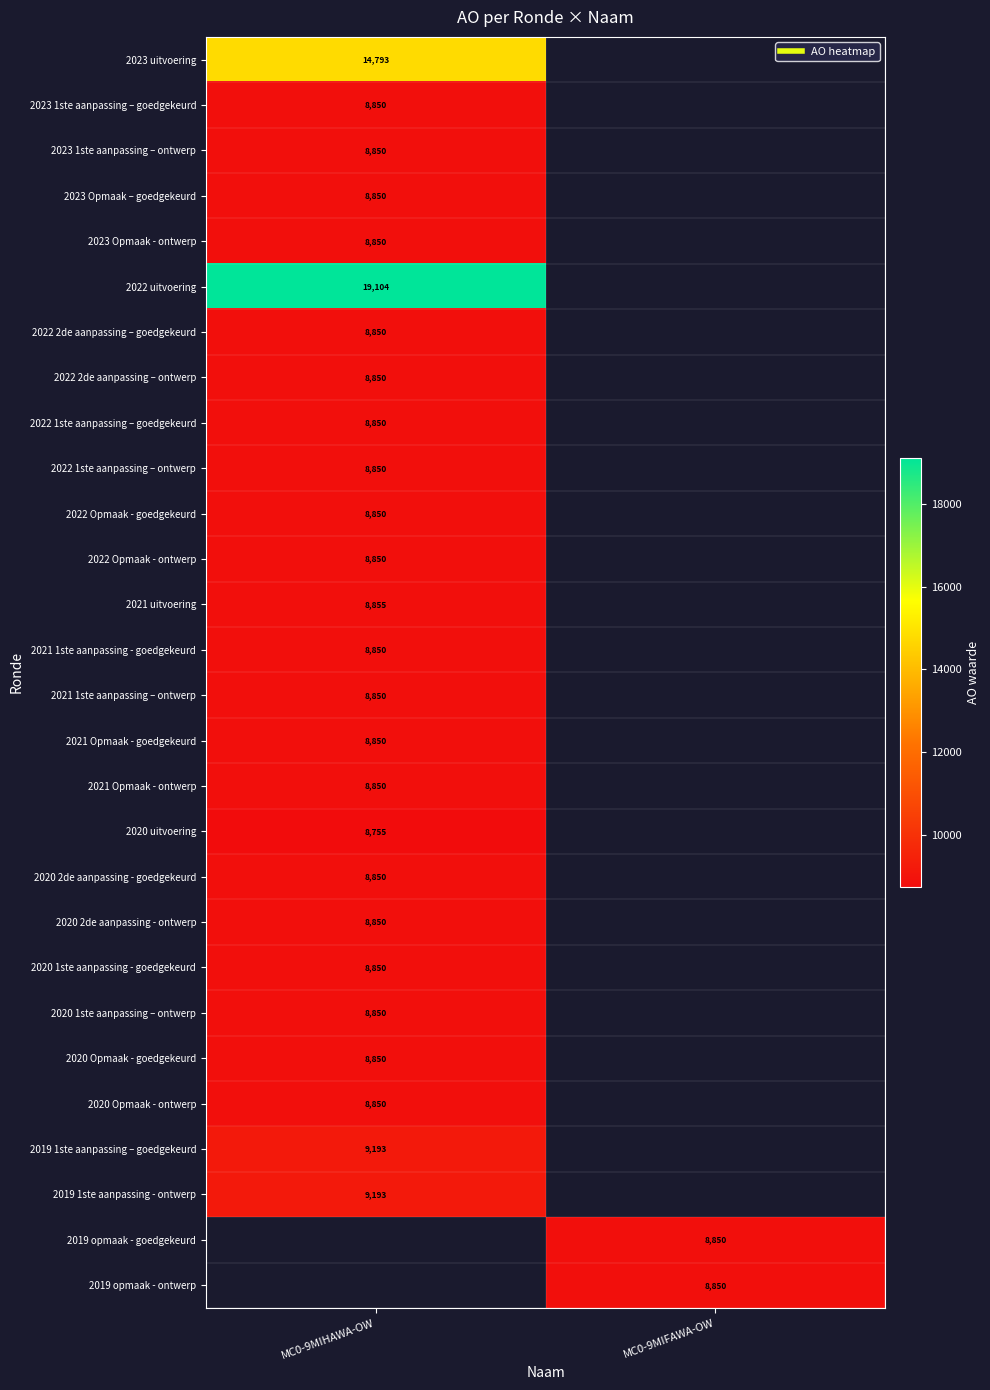

The value of 2019 1ste aanpassing - ontwerp at MC0-9MIHAWA-OW is 15057. True or false?

False